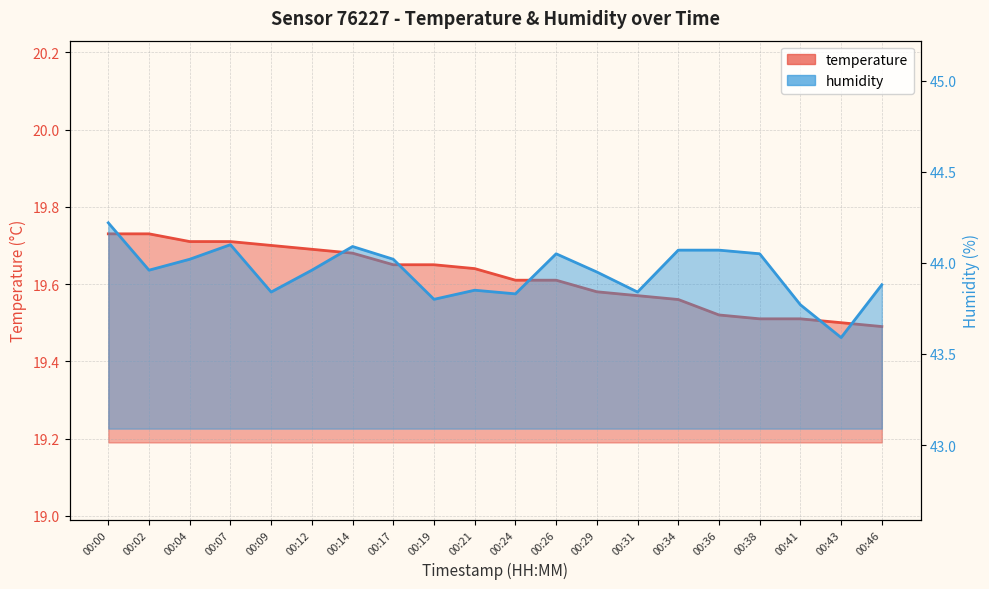

What is the total value across all series at 00:09?

63.5